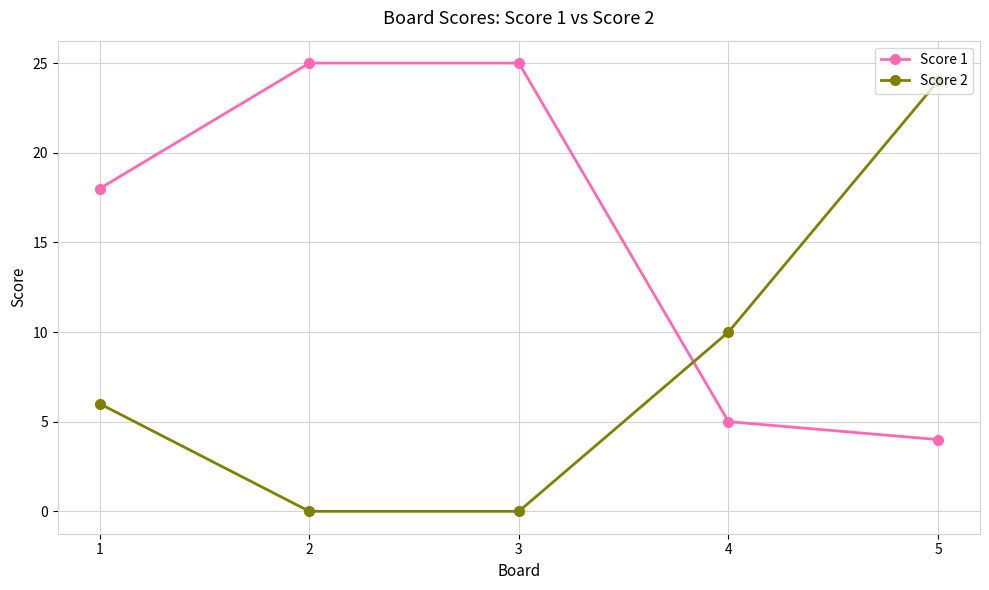

Reading left to right, list all the values displayed in this chart.

Score 1: 18	25	25	5	4
Score 2: 6	0	0	10	24